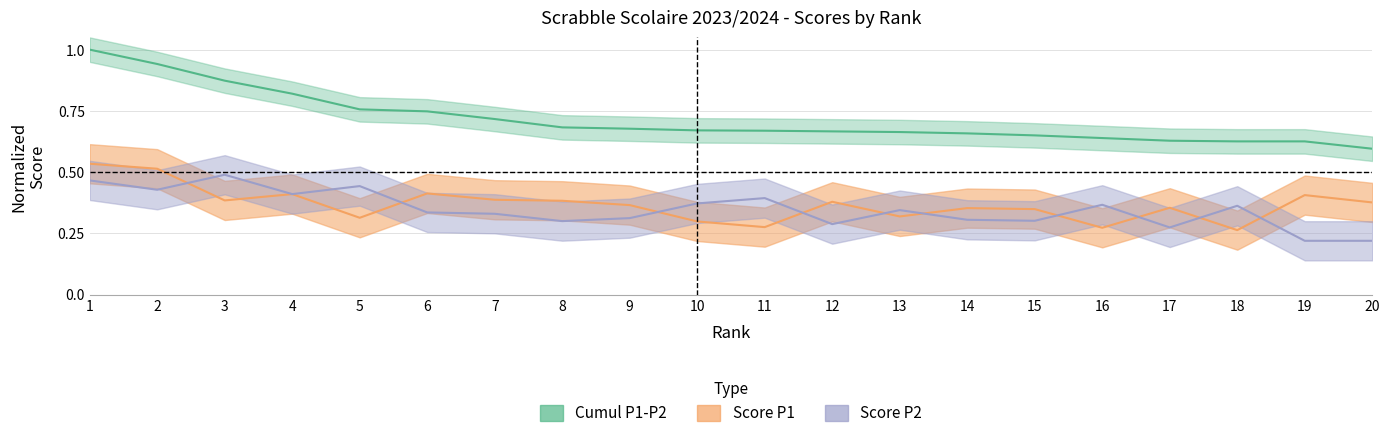

At which category does the chart reach its peak across all series?

1